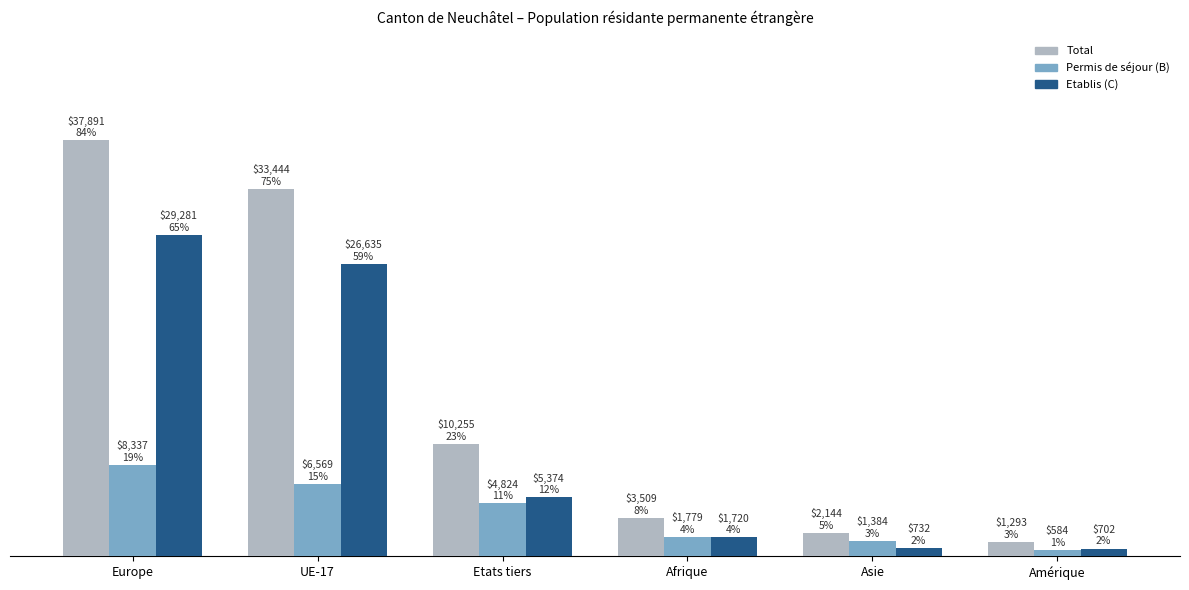

Reading left to right, transcribe all the data shown in this chart.

Total: 37891	33444	10255	3509	2144	1293
Permis B: 8337	6569	4824	1779	1384	584
Etablis C: 29281	26635	5374	1720	732	702